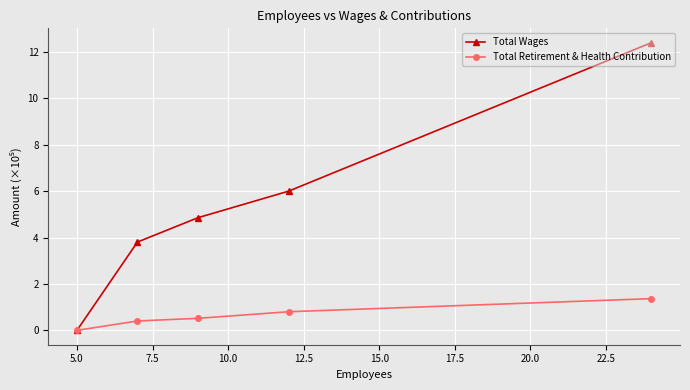

List the series in order of their overall mean, lowest first.

Total Retirement & Health Contribution, Total Wages